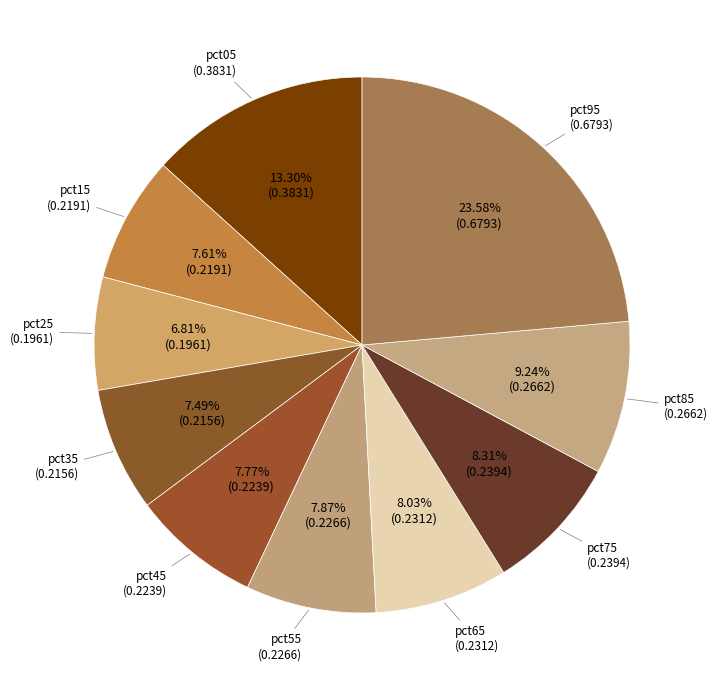

To the nearest percent, what is the average slice percentage?

10%